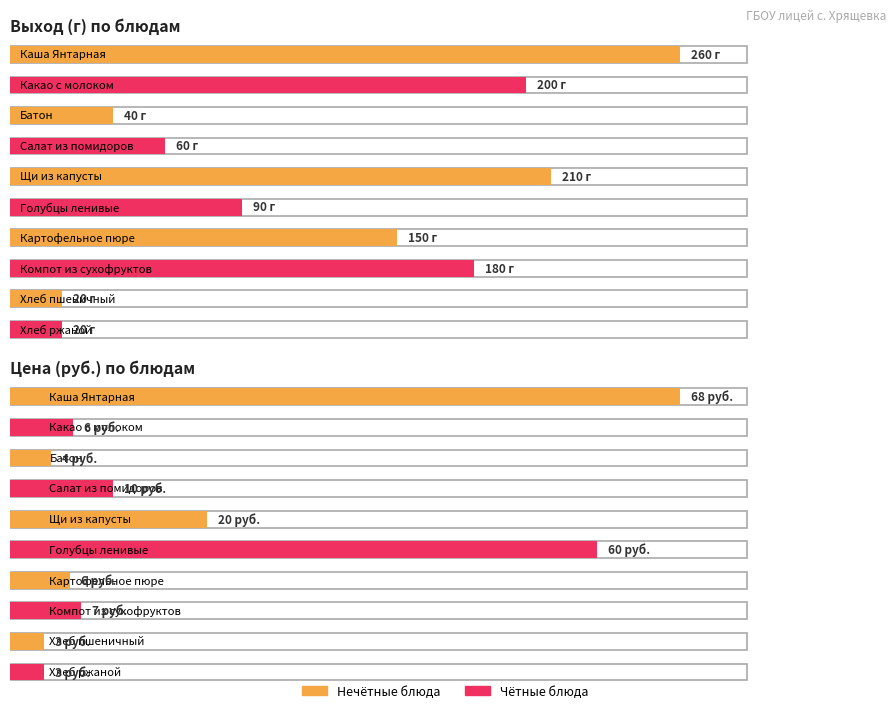

List the series in order of their peak value, lowest first.

Цена, Выход (г)